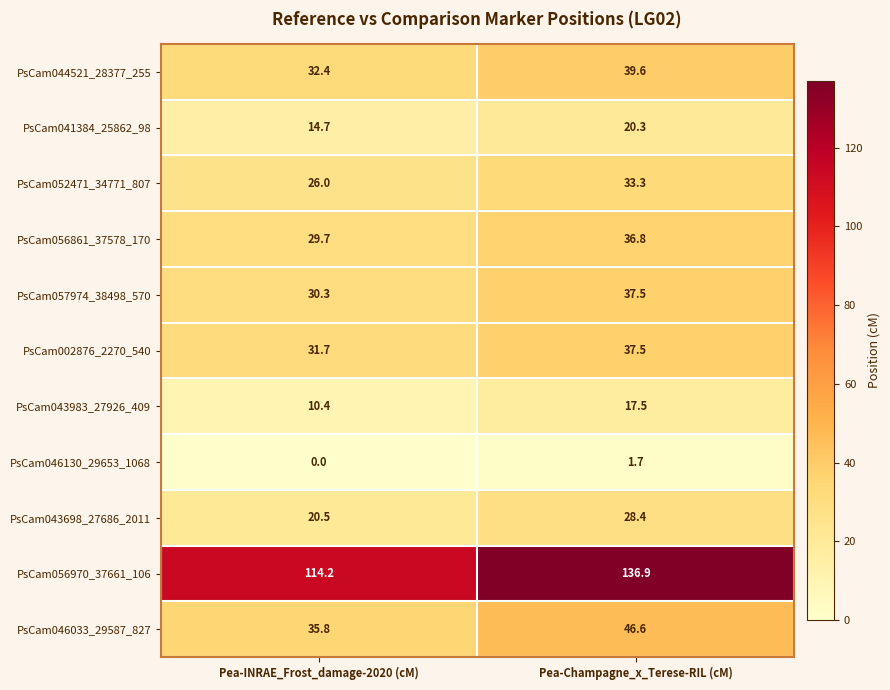

Read the PsCam046033_29587_827 value at Pea-Champagne_x_Terese-RIL (cM).

46.6